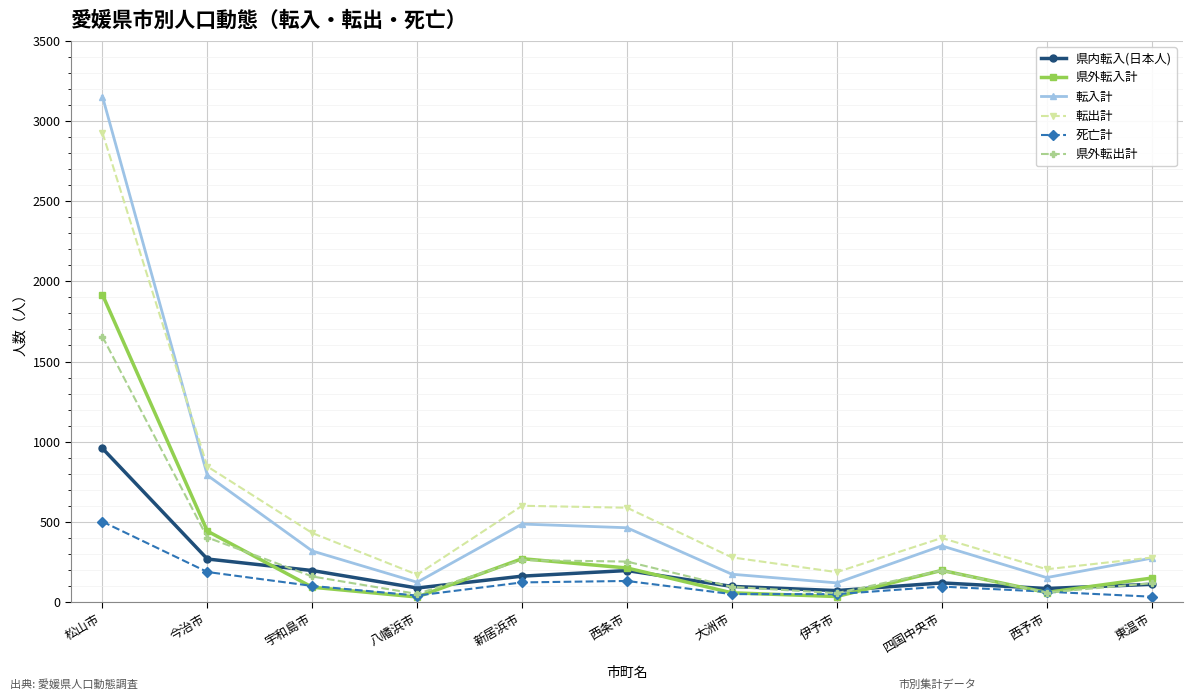

How many interior local peaks does the 県外転入計 series have?

2